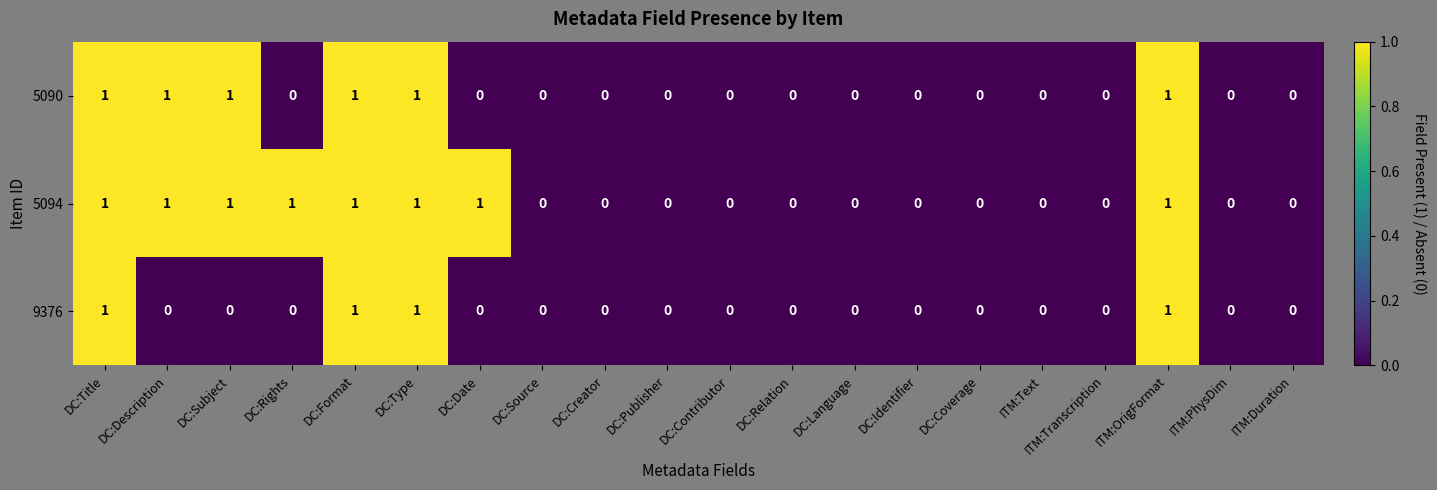

Count the number of data series in this chart.

3